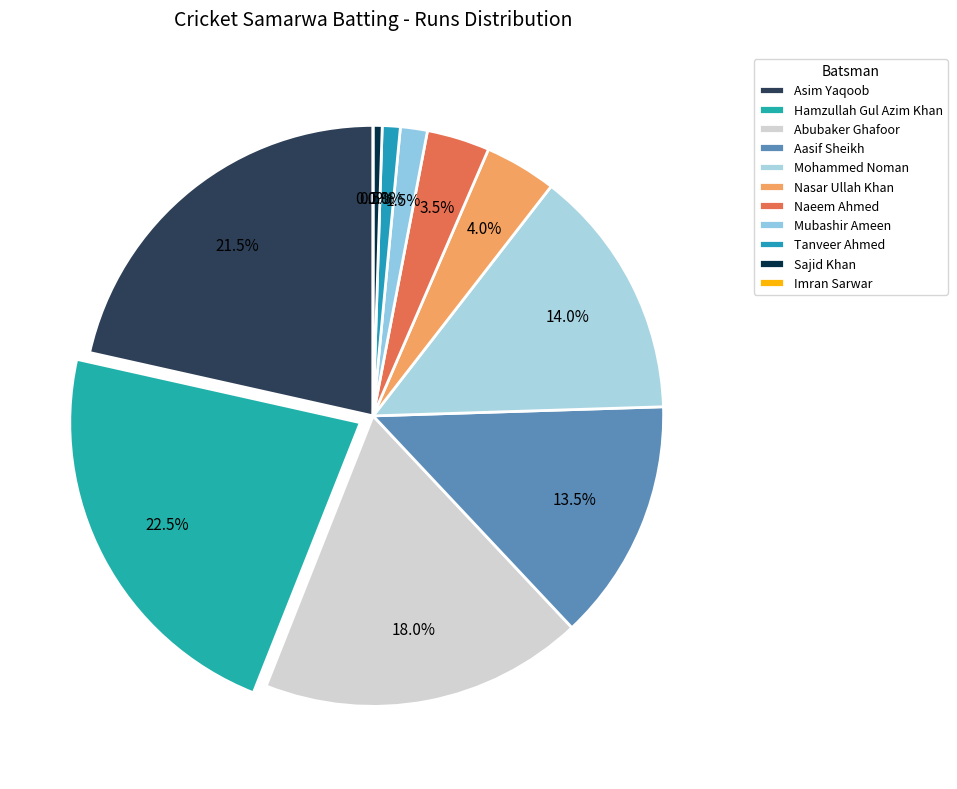

Which has a higher value, Mubashir Ameen Rajput Nasir Ahmed or Mohammed Noman?

Mohammed Noman